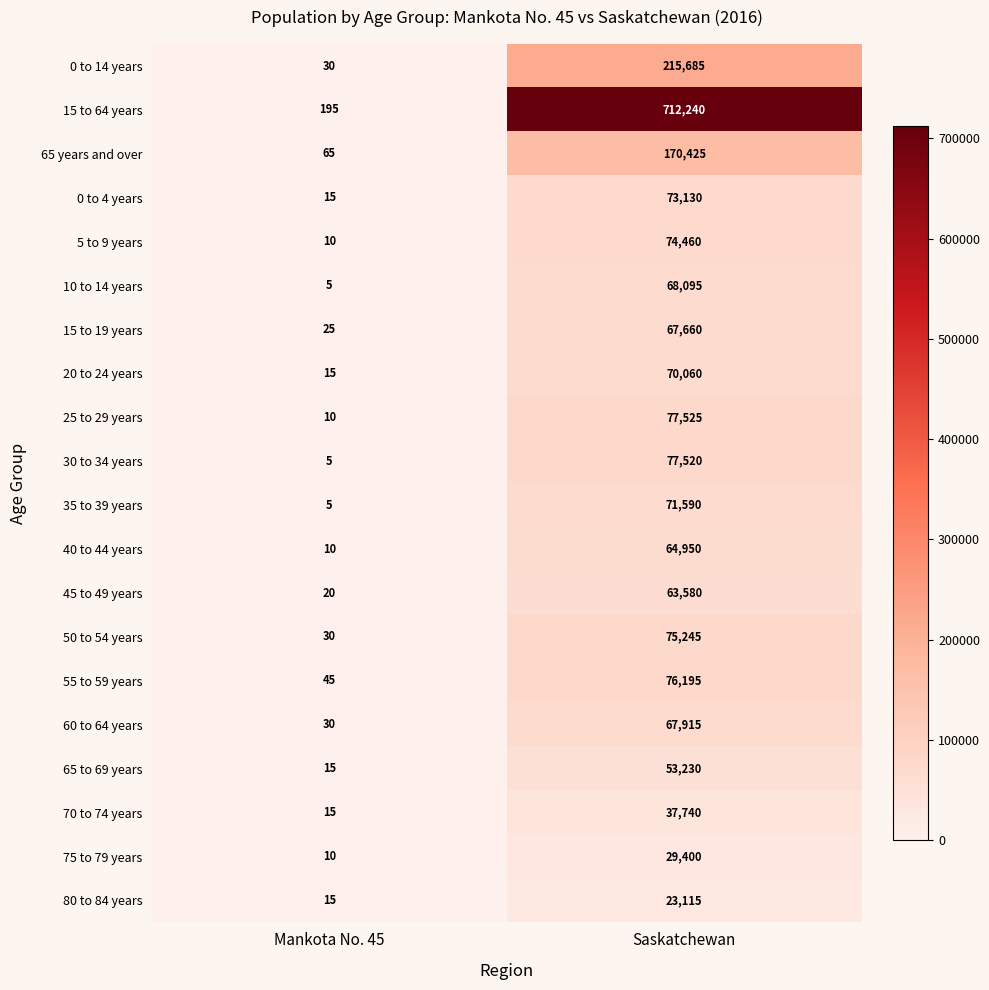

What is the sum of the 60 to 64 years values at Mankota No. 45 and Saskatchewan?

67945